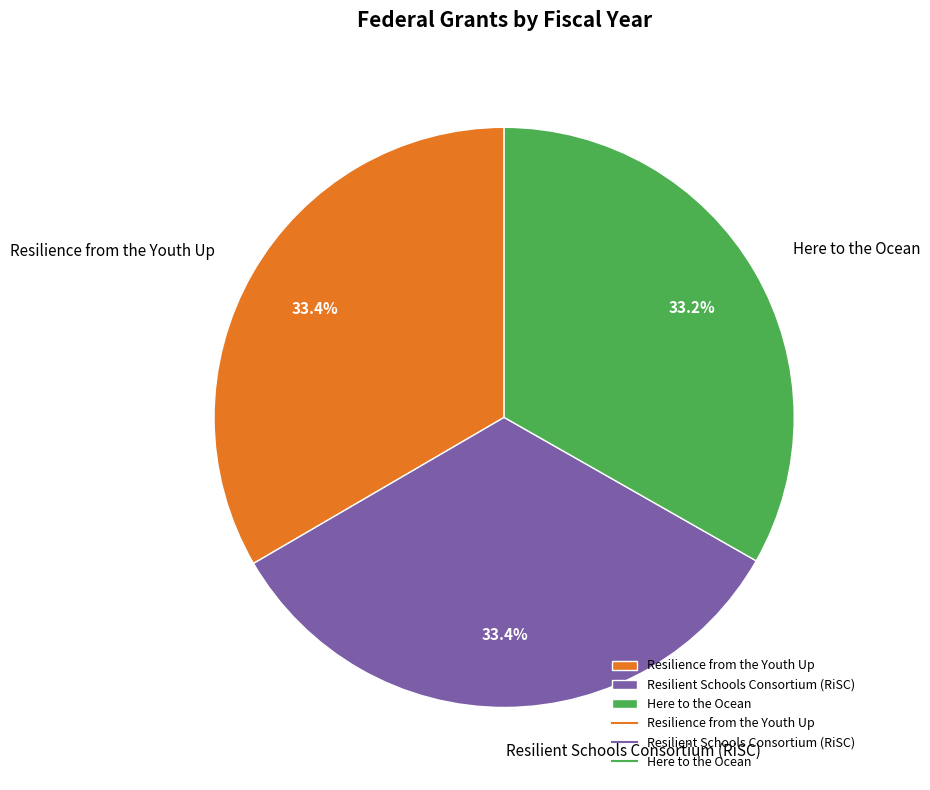

Approximately how many times larger is the value at Resilience from the Youth Up compared to Here to the Ocean?

1.0